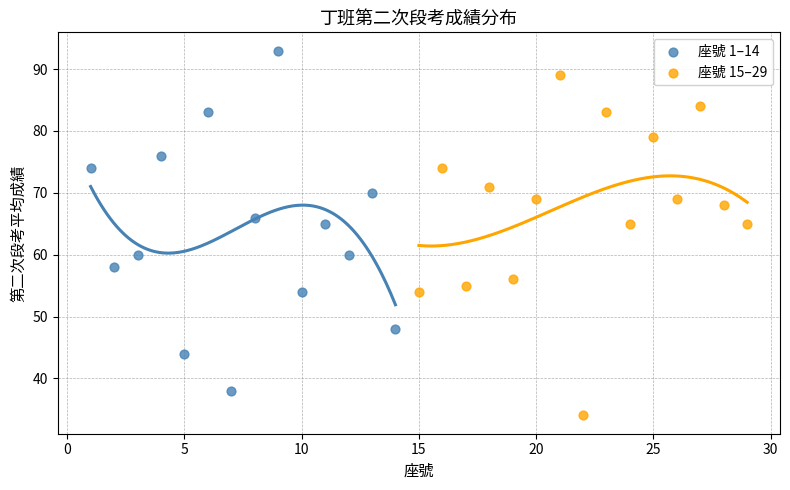

Which series reaches the maximum Y coordinate?

座號 1–14